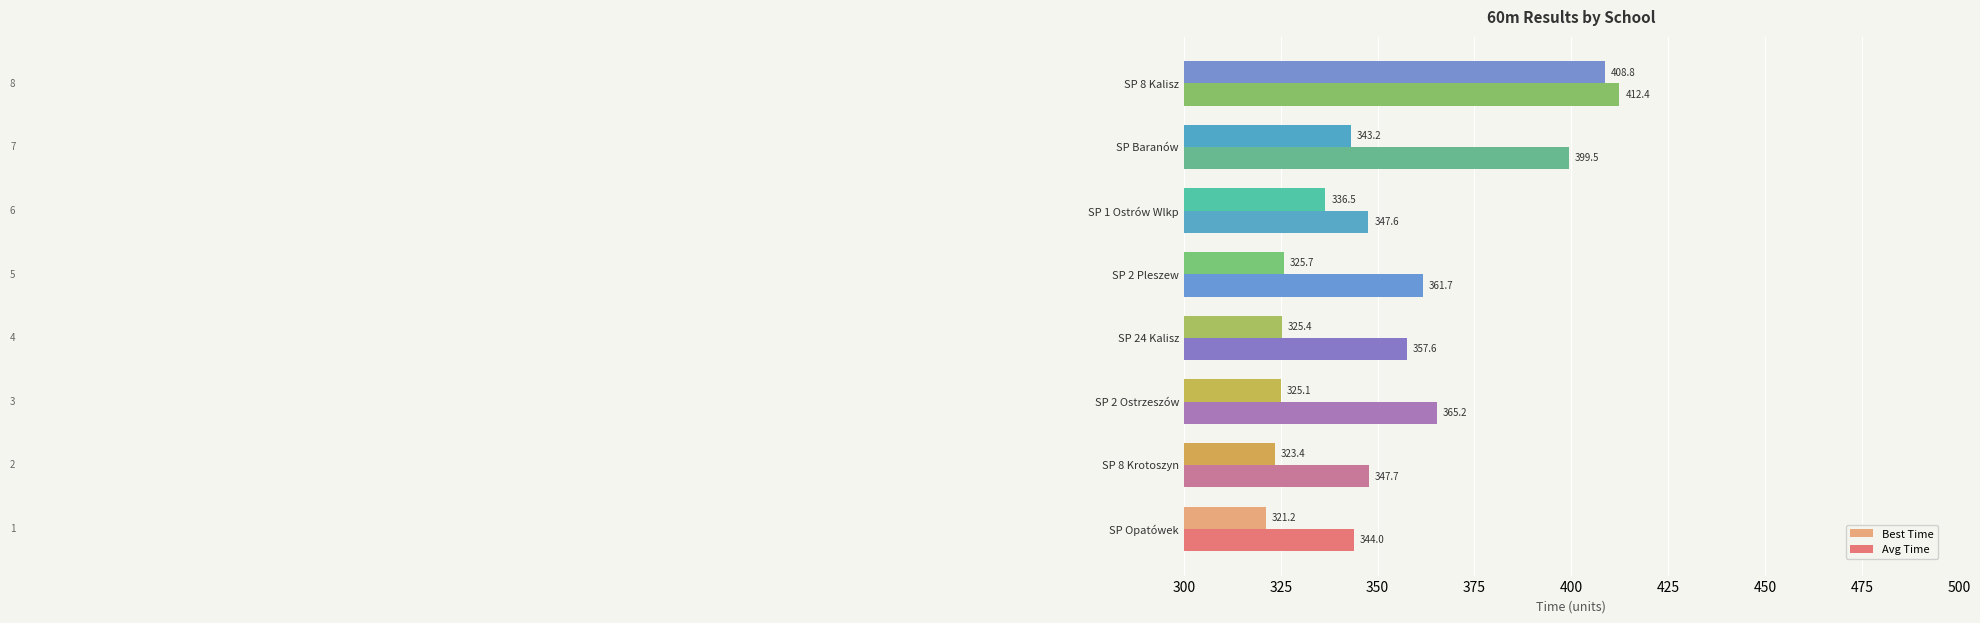

What is the spread (max minus min) of values at SP 24 Kalisz?

32.2